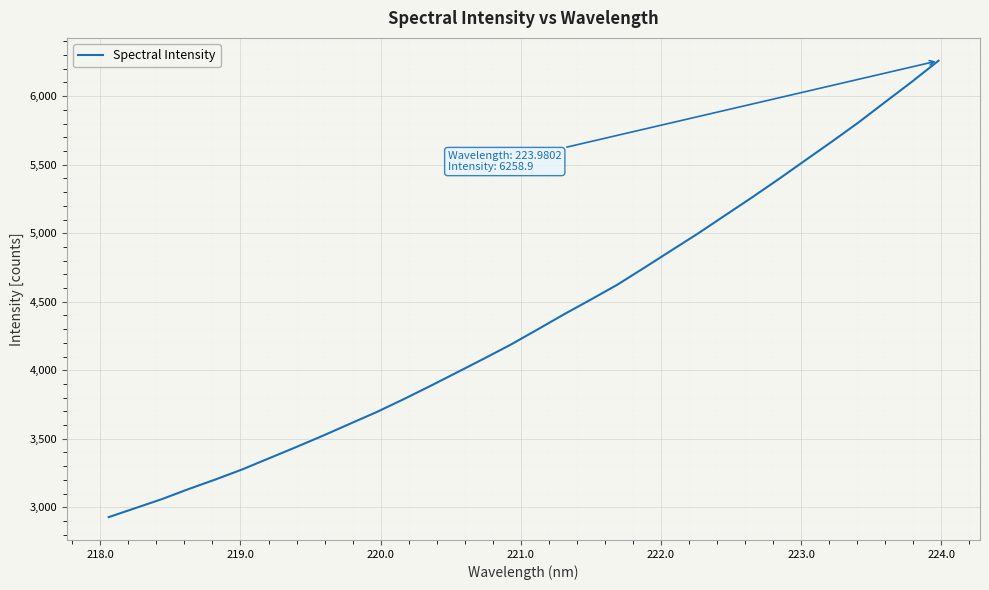

Reading left to right, what are all the values shown in this chart?

2928.1	2994.3	3060.6	3134.3	3204.0	3277.5	3358.7	3439.7	3522.7	3609.1	3694.8	3787.9	3884.6	3984.1	4083.9	4185.9	4296.4	4408.3	4515.6	4625.2	4748.1	4872.9	4997.2	5127.8	5257.9	5391.8	5529.6	5666.8	5807.4	5956.5	6104.8	6258.9